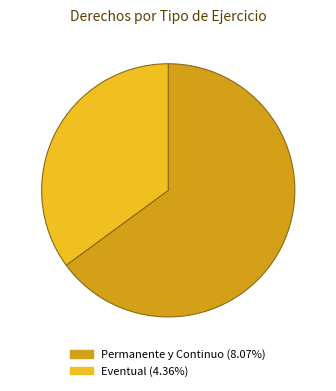

Do Permanente y Continuo and Eventual together represent more than half of the pie?

Yes